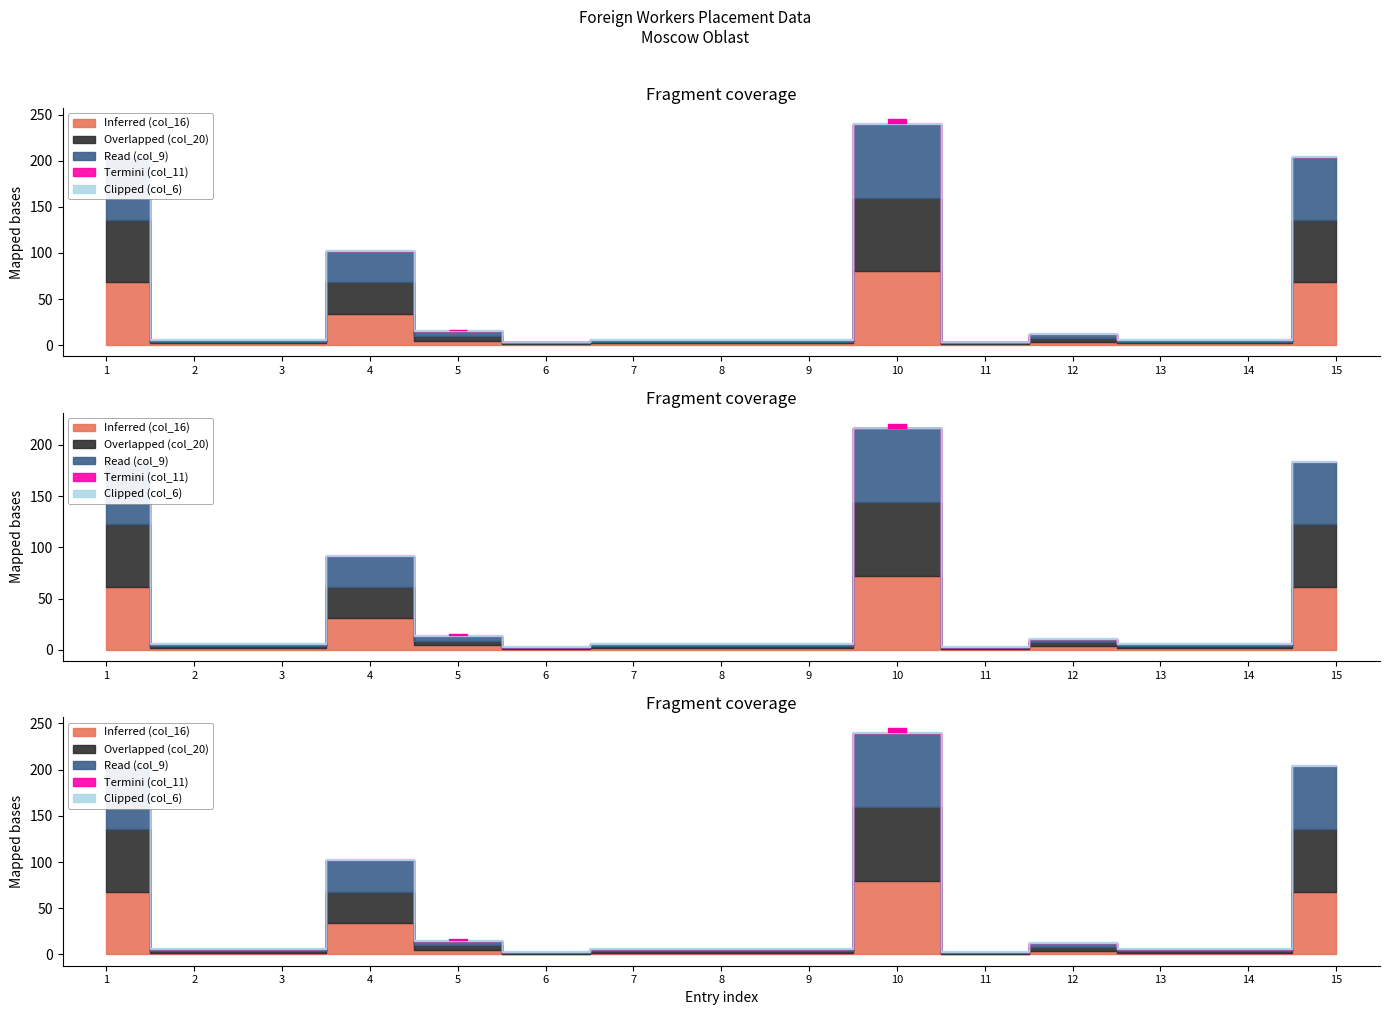

At which category does Inferred (col_16) reach its first local peak?

4